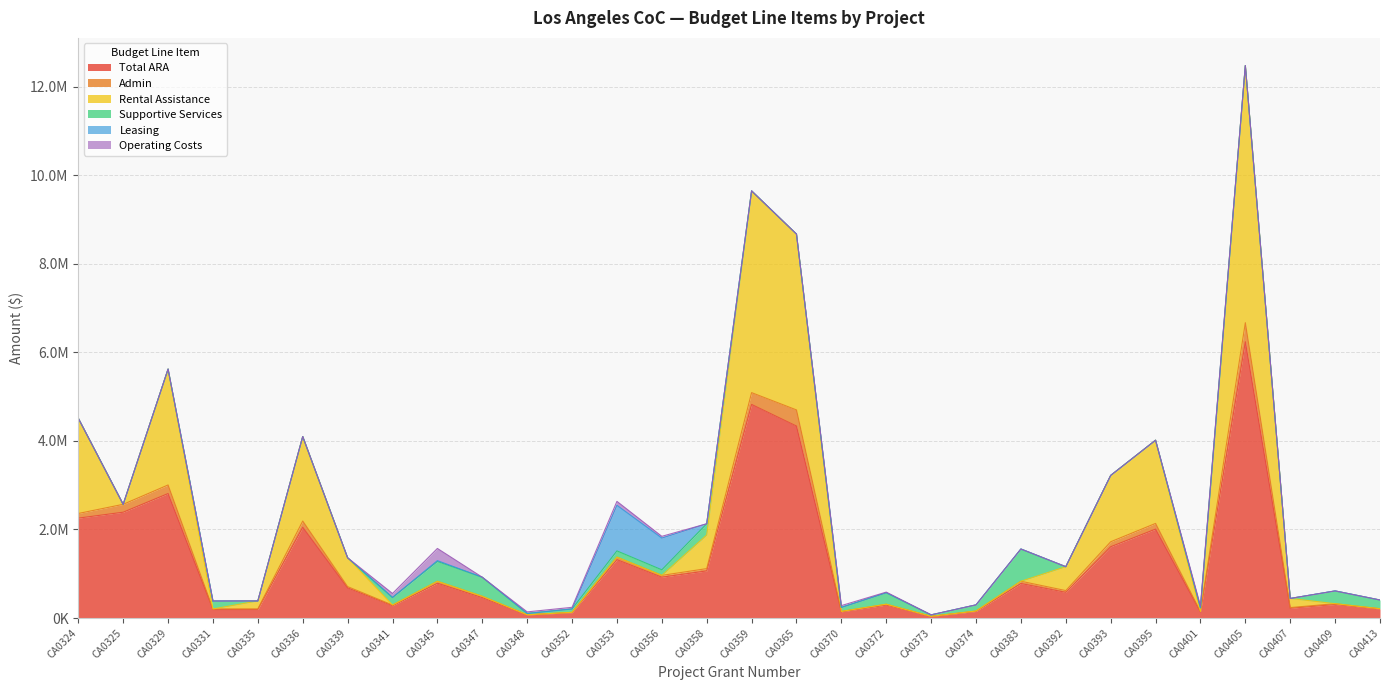

Which category has the lowest value in the Total ARA series?

CA0373